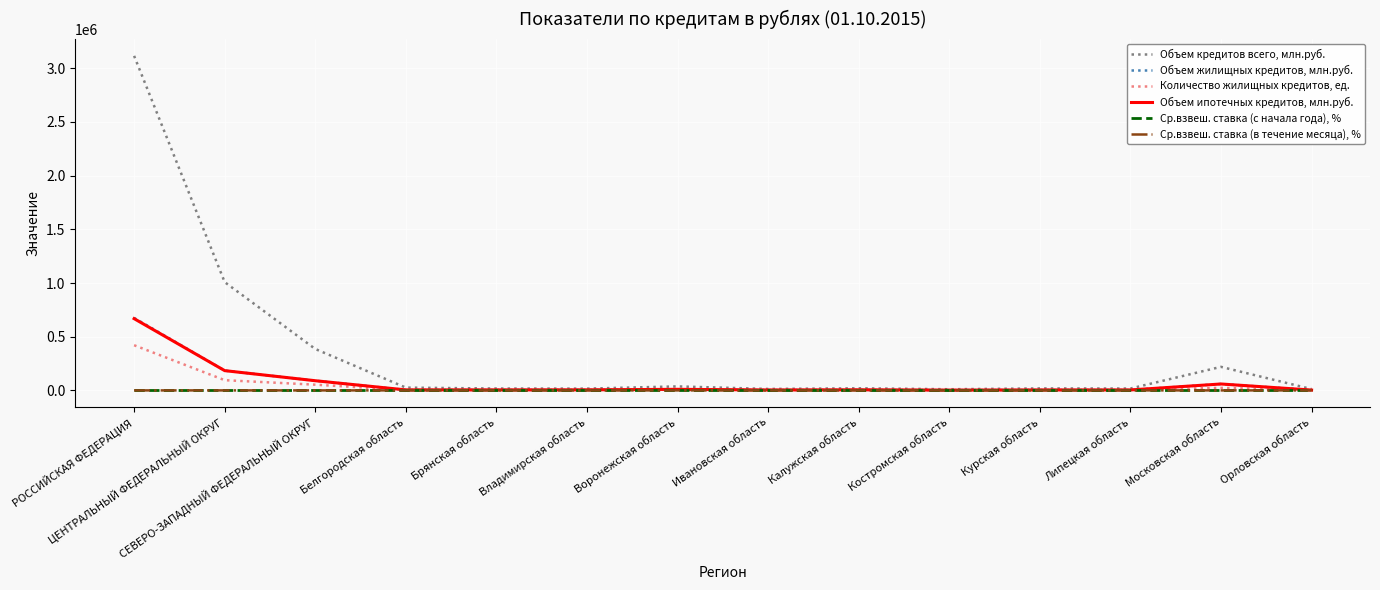

Rank the series at Орловская область from highest to lowest value.

Объем кредитов всего, млн.руб., Объем жилищных кредитов, млн.руб., Объем ипотечных кредитов, млн.руб., Количество жилищных кредитов, ед., Ср.взвеш. ставка (с начала года), %, Ср.взвеш. ставка (в течение месяца), %